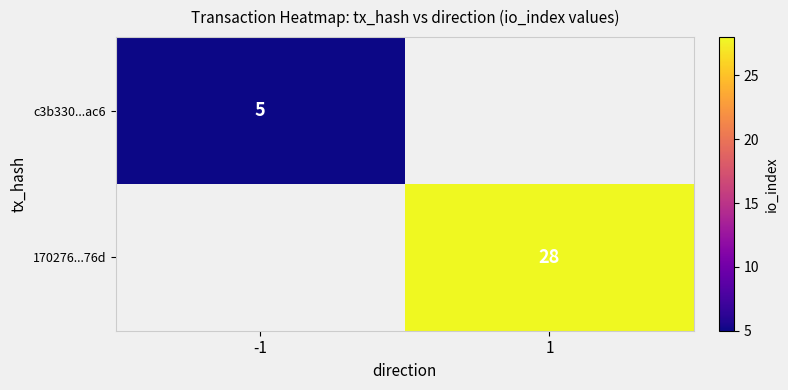

Is the value of 170276...76d at 1 greater than the value of c3b330...ac6 at -1?

Yes